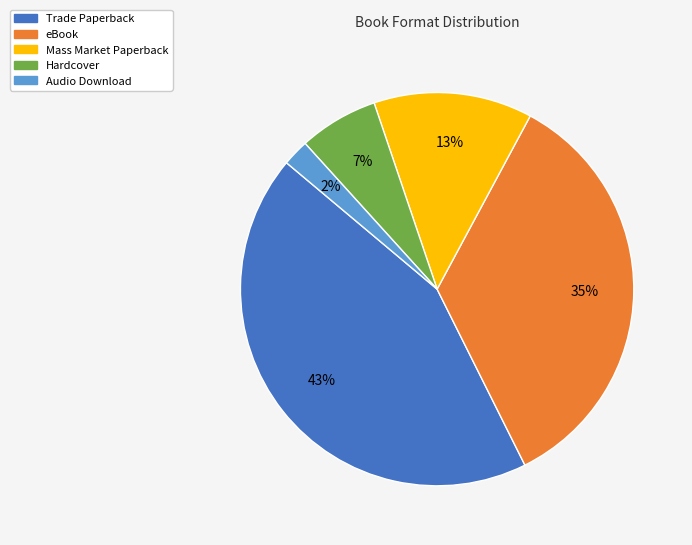

Between Hardcover and Audio Download, which is larger?

Hardcover